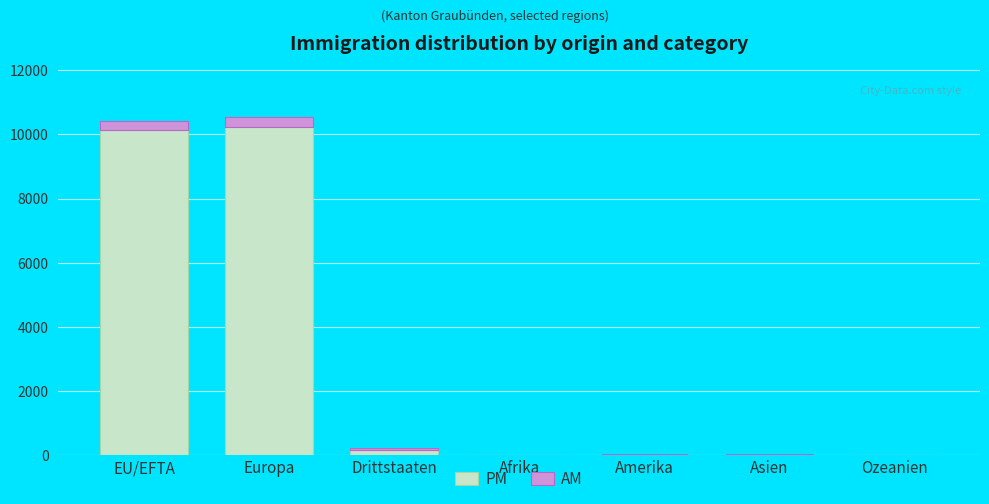

What is the total value across all series at Europa?

10537